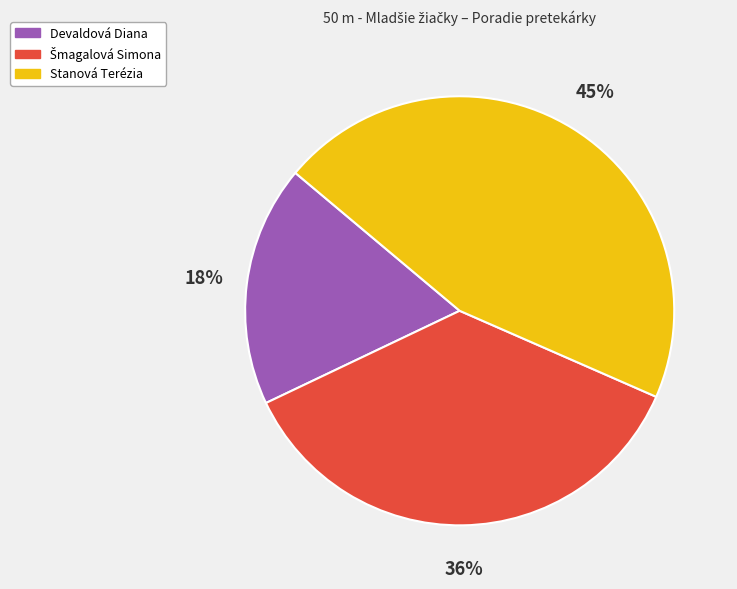

To the nearest percent, what is the combined percentage of Devaldová Diana and Stanová Terézia?

64%